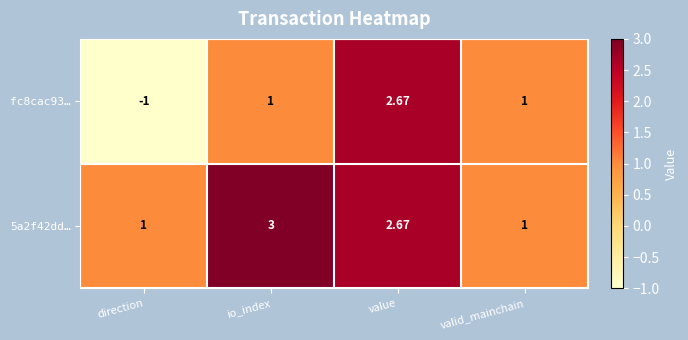

How many values in the 5a2f42dd… series are below 2?

2